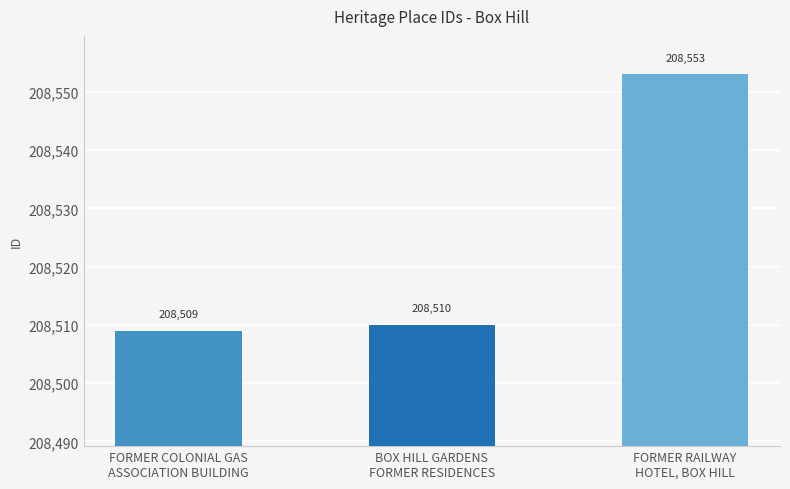

True or false: the data shows 42342 at BOX HILL GARDENS
FORMER RESIDENCES.

False